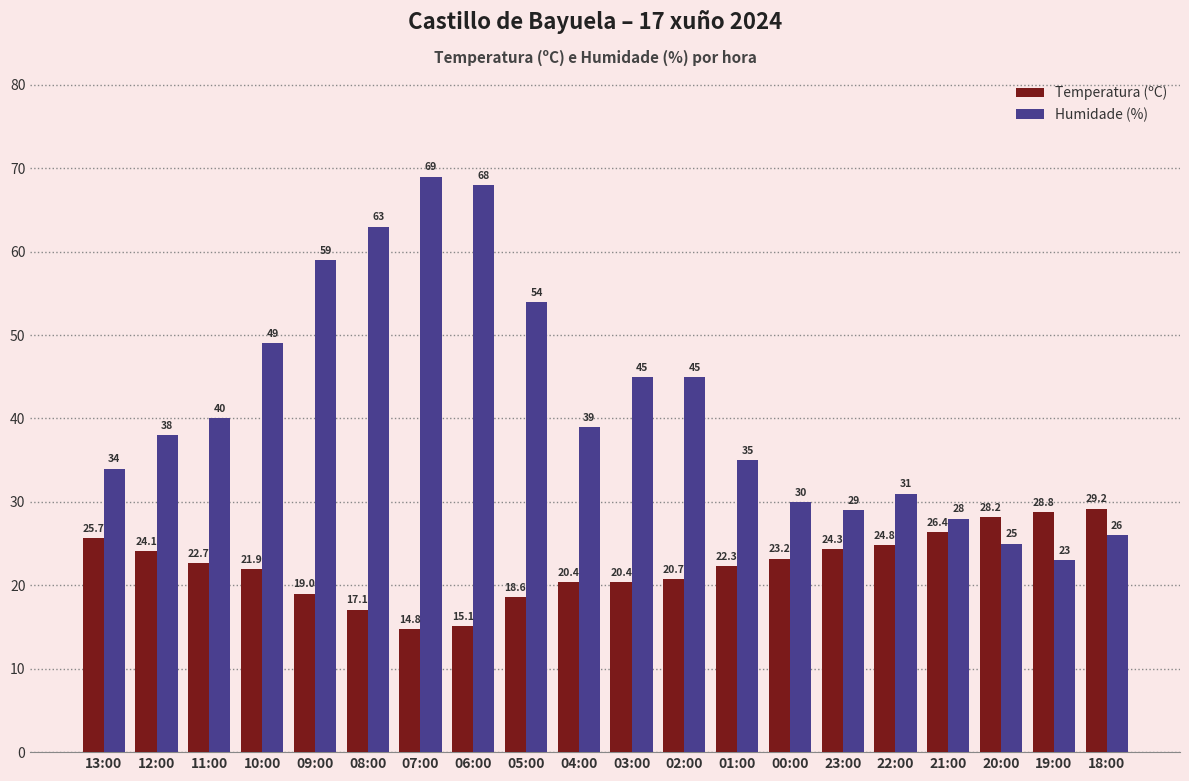

What is the average value of the Temperatura (ºC) series?

22.4